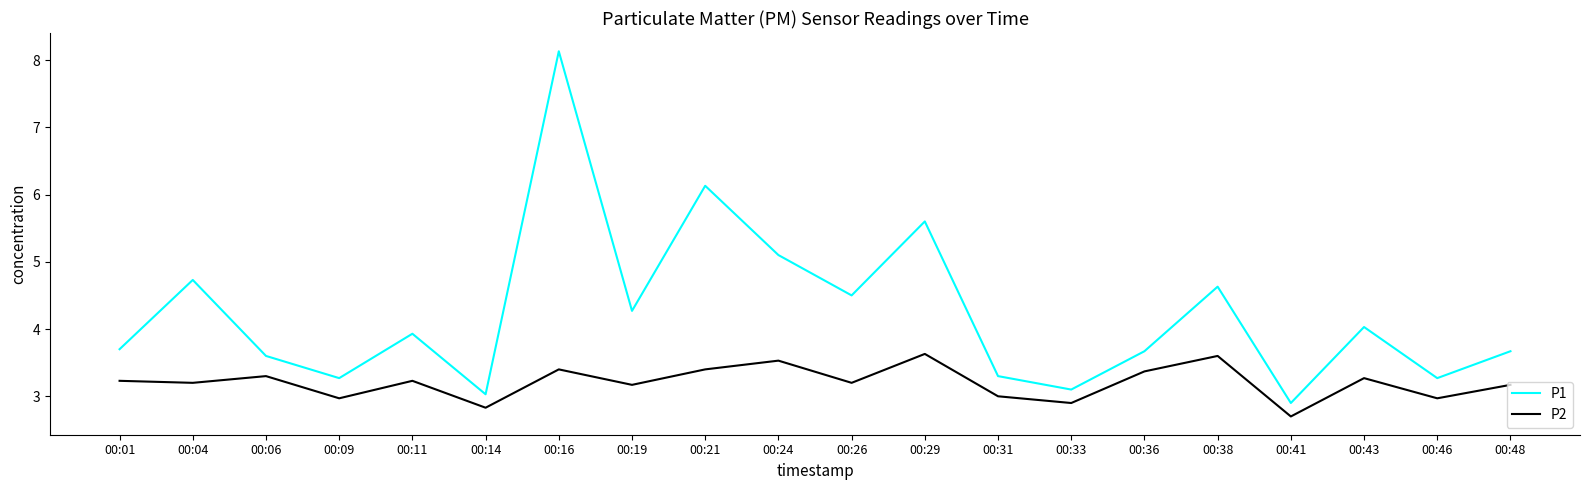

Rank the series at 00:31 from highest to lowest value.

P1, P2